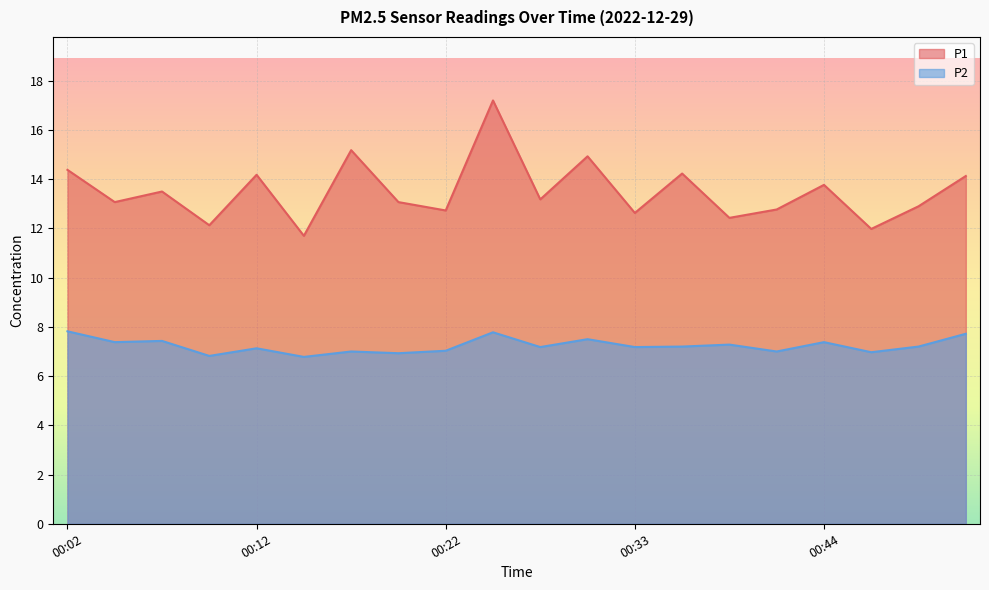

The value of P1 at 00:51 is 14.1. True or false?

True